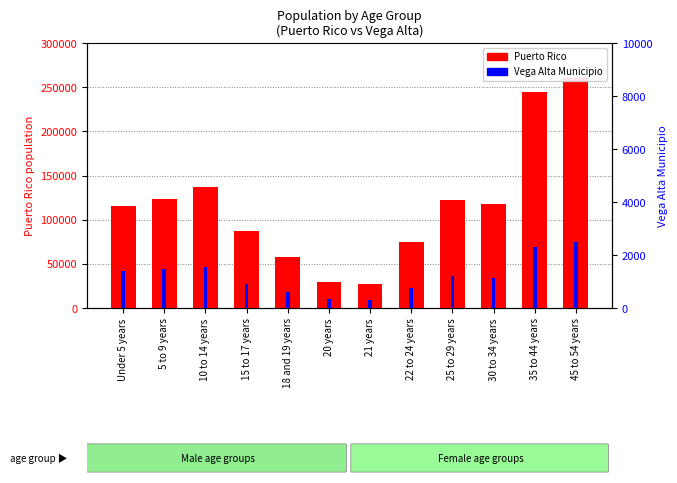

Where does the Vega Alta Municipio series first go above 1200?

Under 5 years